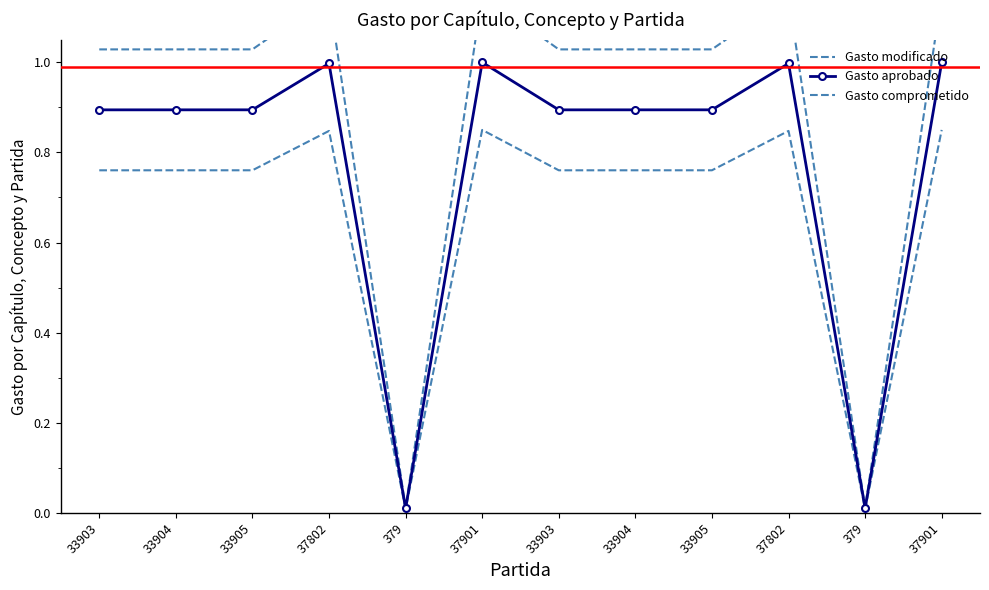

True or false: Gasto modificado has more than 1 points higher than both neighbors.

True